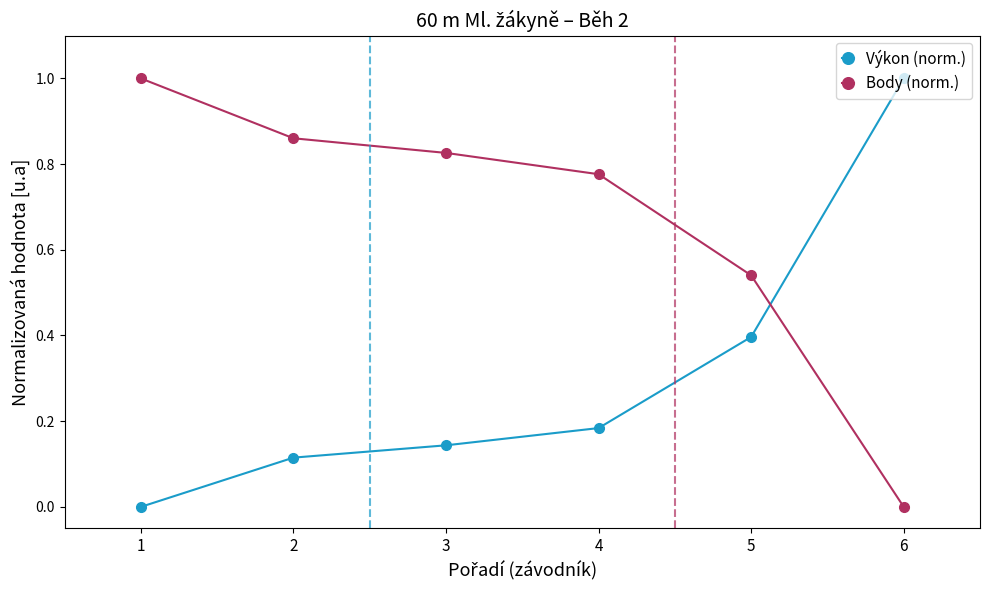

List the labels in order of Body (norm.) value, smallest first.

6, 5, 4, 3, 2, 1